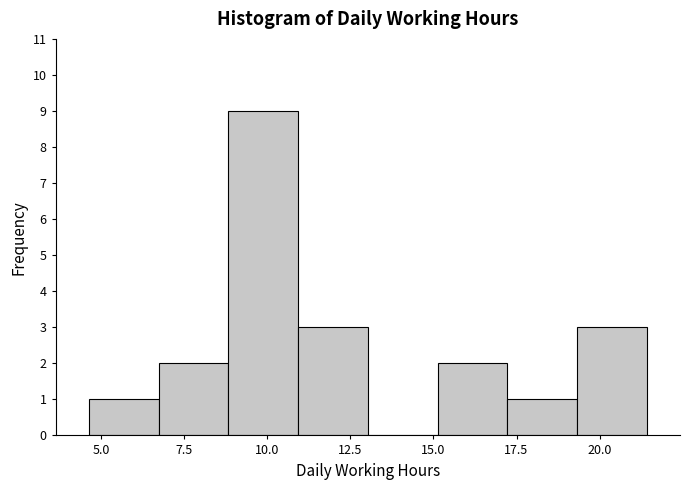

Reading left to right, list every bar in this chart as the range it spans on the x-axis followed by its height. Neither the bar edges nor the heights are printed on the chart, so give them approximately, as read against the axes.

4.5 to 6.5: 1
6.5 to 9.0: 2
9.0 to 11.0: 9
11.0 to 13.0: 3
13.0 to 15.0: 0
15.0 to 17.0: 2
17.0 to 19.5: 1
19.5 to 21.5: 3